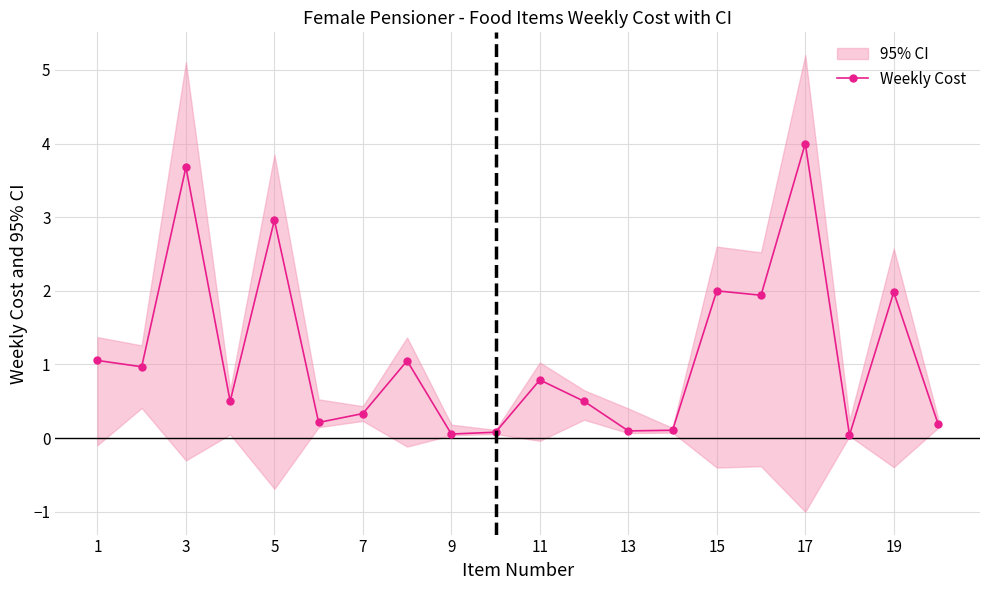

At which category does Weekly Cost reach its first local peak?

3